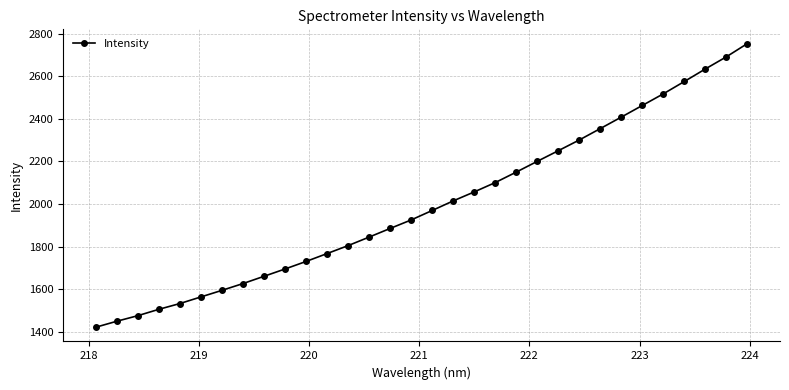

What is the maximum value shown in the chart?

2753.9